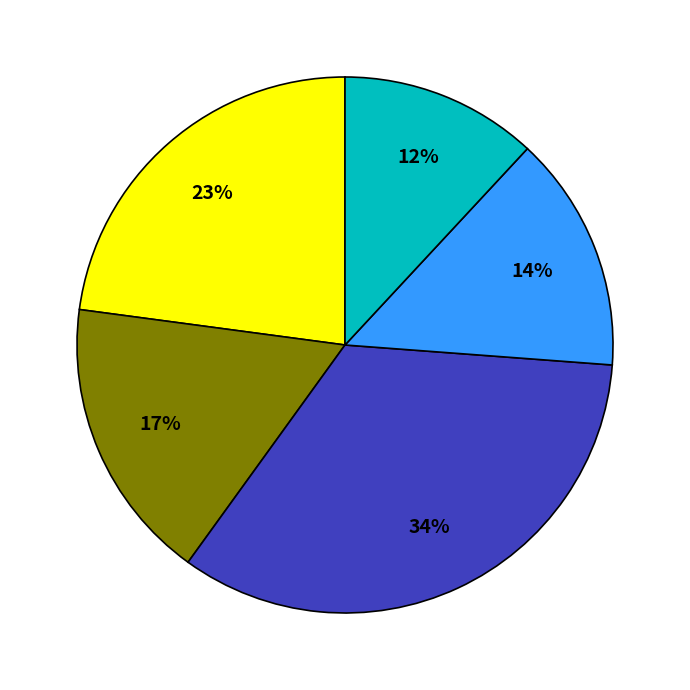

How many slices are in this pie chart?

5